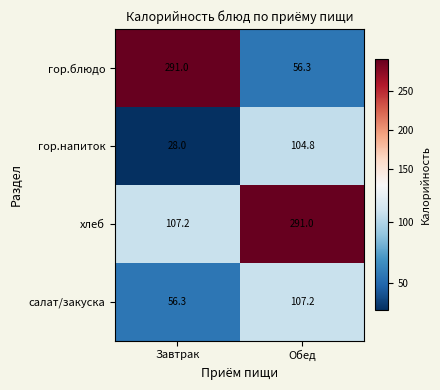

Which series has the largest total across all categories?

хлеб